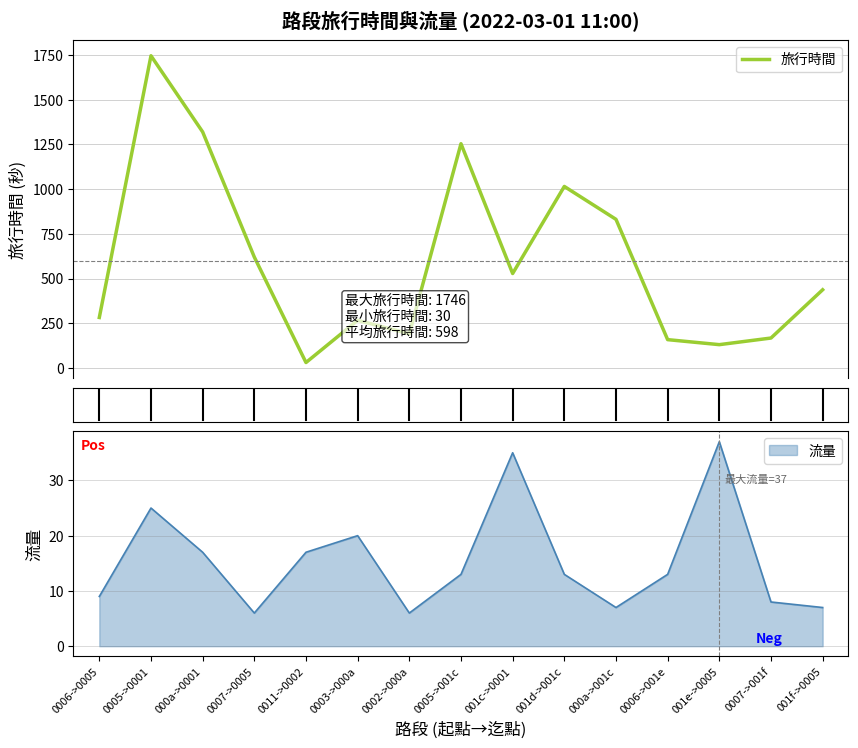

What is the difference between the values at 0006->0005 and 0011->0002?

252